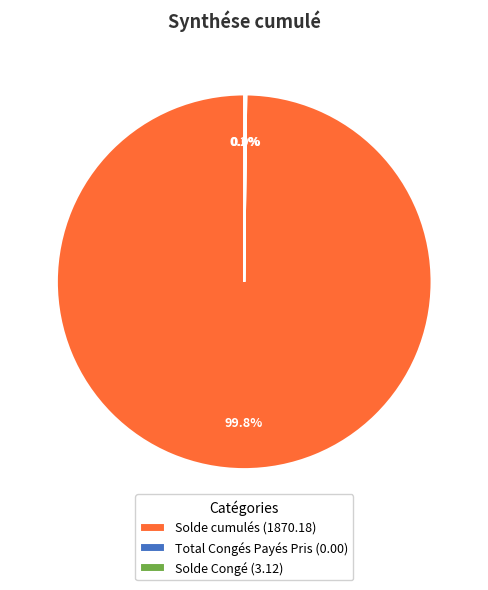

What percentage is NOT represented by Solde cumulés (1870.18)?

0.2%